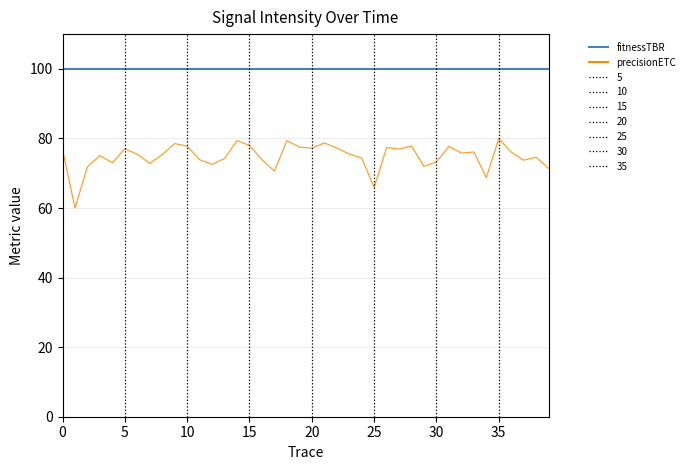

Which series has the largest total across all categories?

fitnessTBR